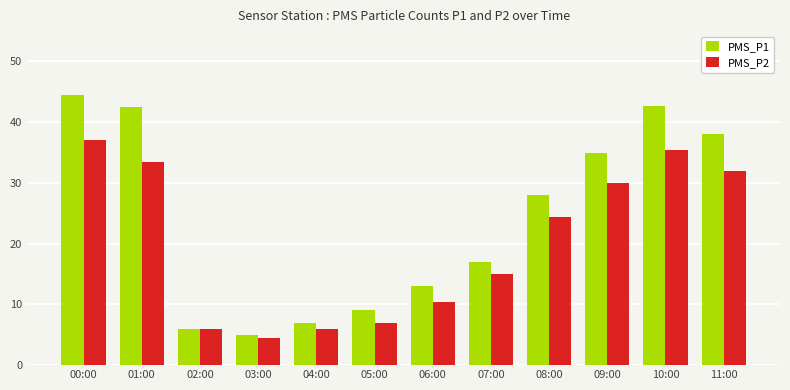

The value of PMS_P1 at 01:00 is 42.5. True or false?

True